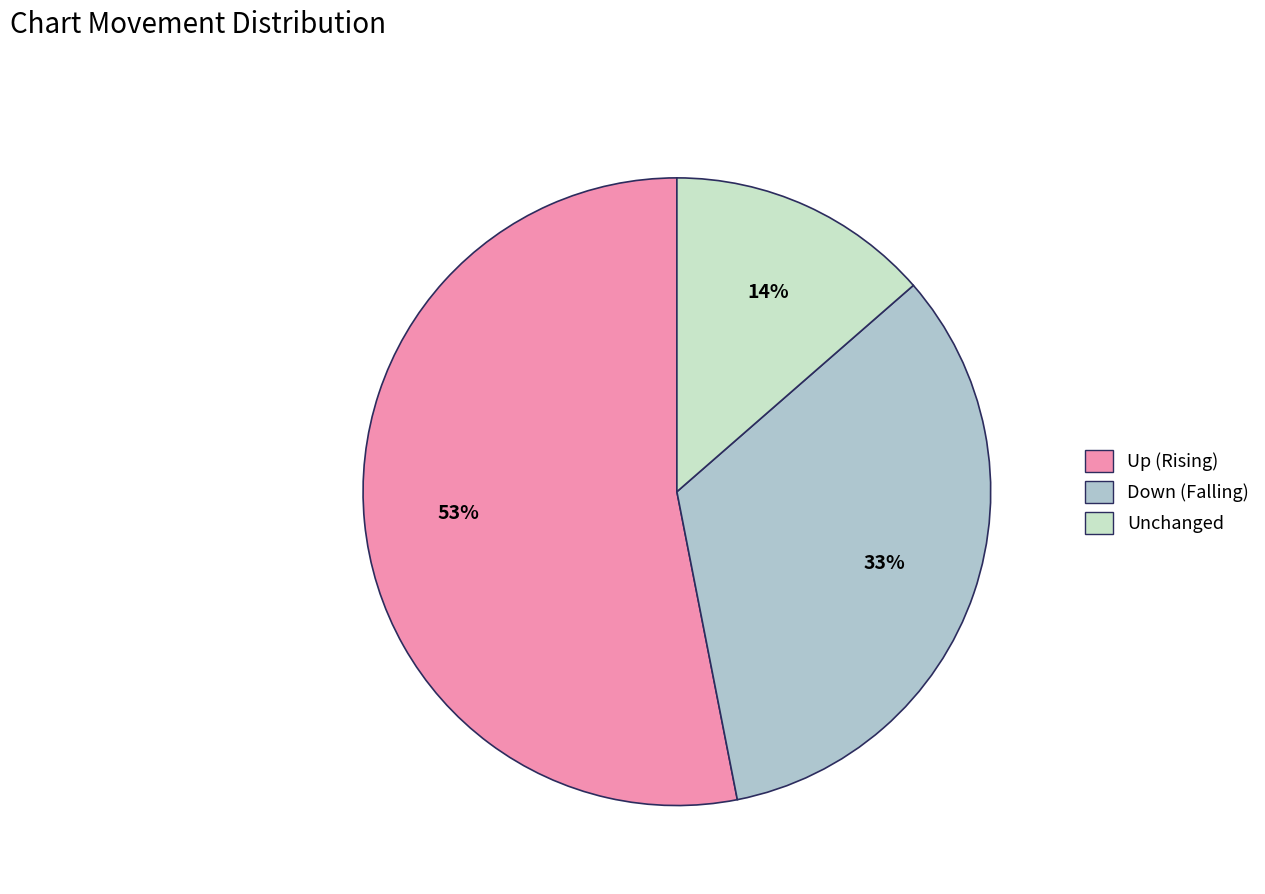

Is there a majority slice in this chart?

Yes